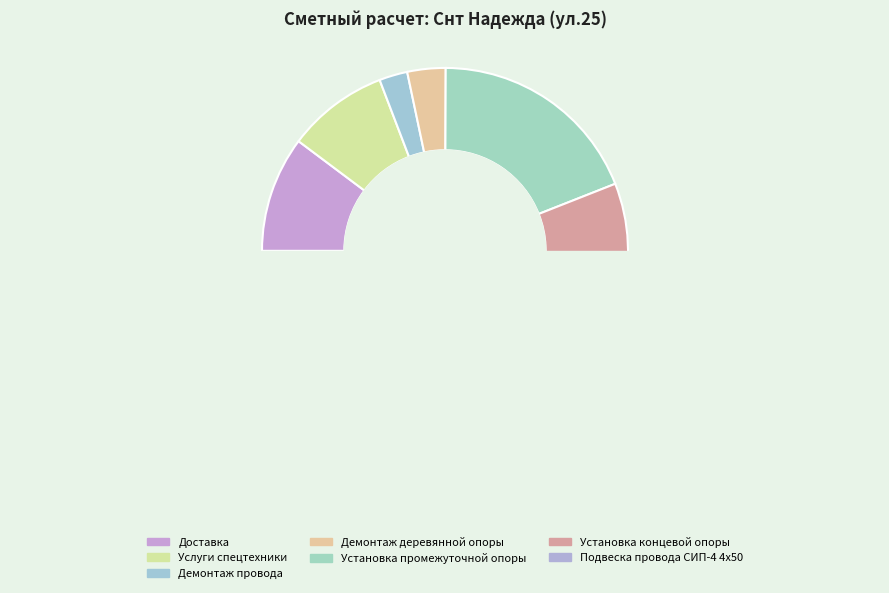

How many segments does this pie chart have?

7